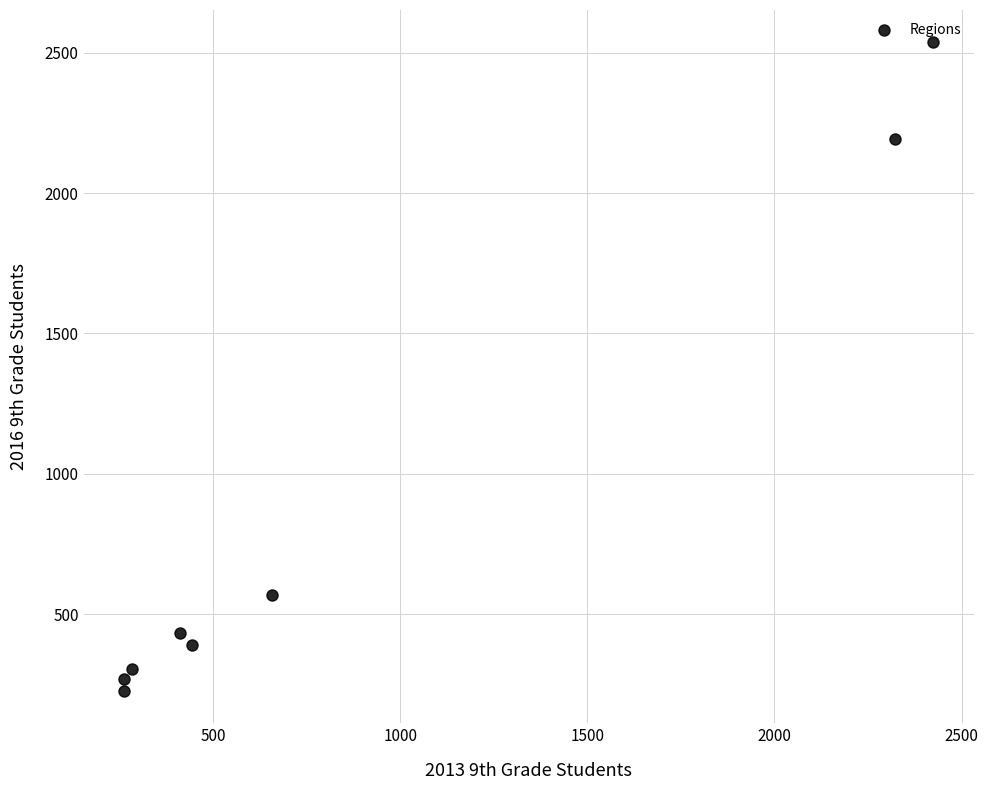

What is the average X value?

884